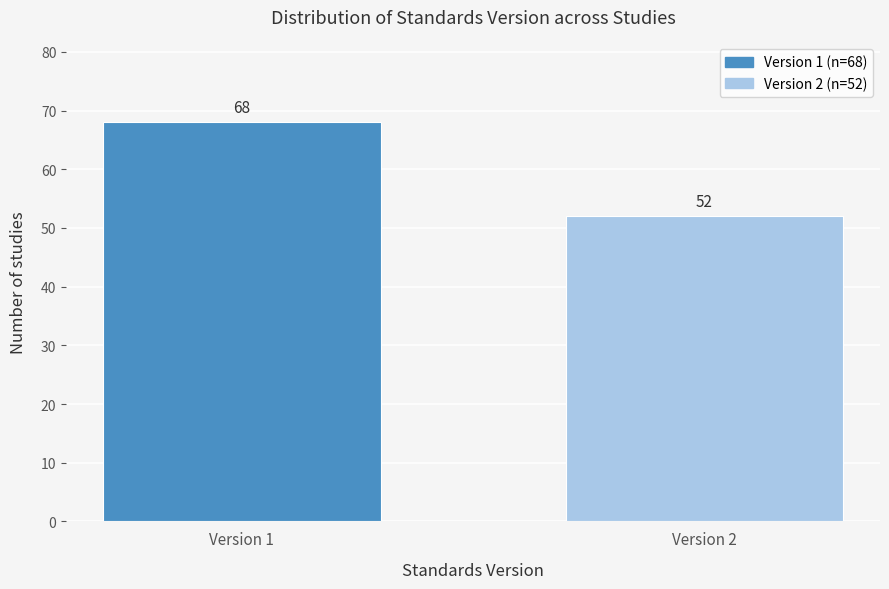

Reading right to left, what are all the values shown in this chart?

Version 2=52	Version 1=68